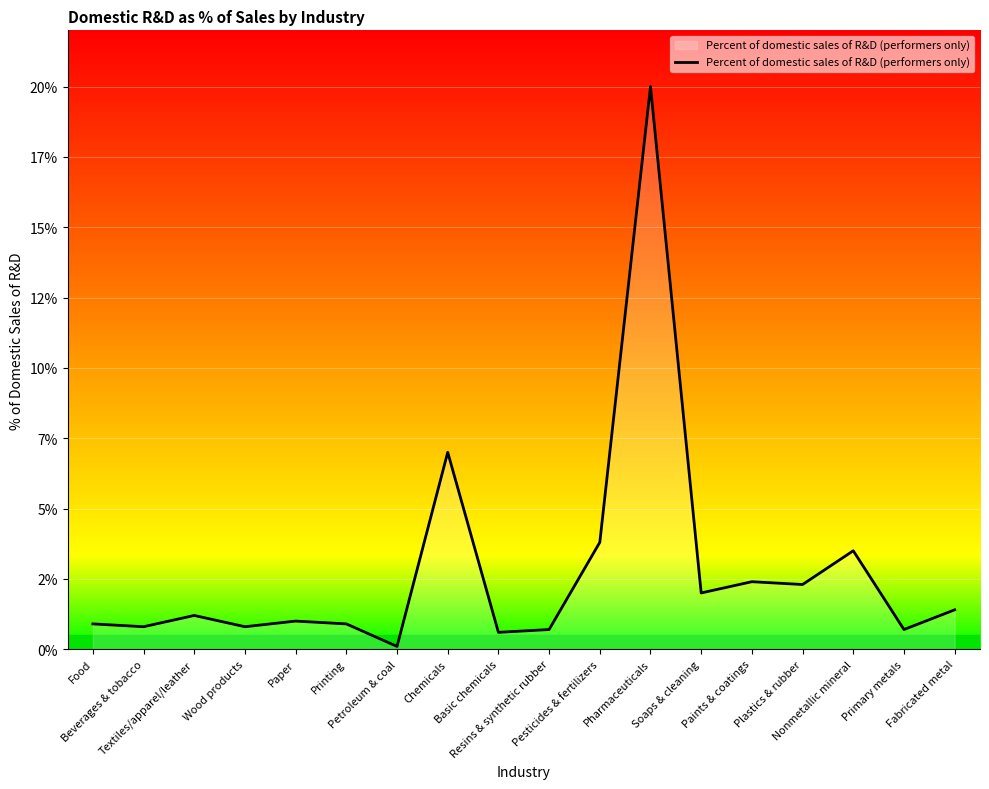

What is the minimum value shown in the chart?

0.1